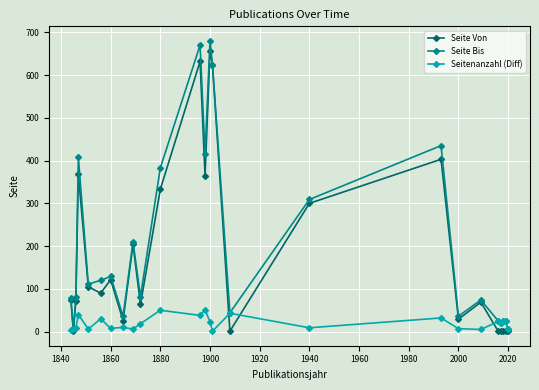

At how many categories does at least one series exceed 581?

3